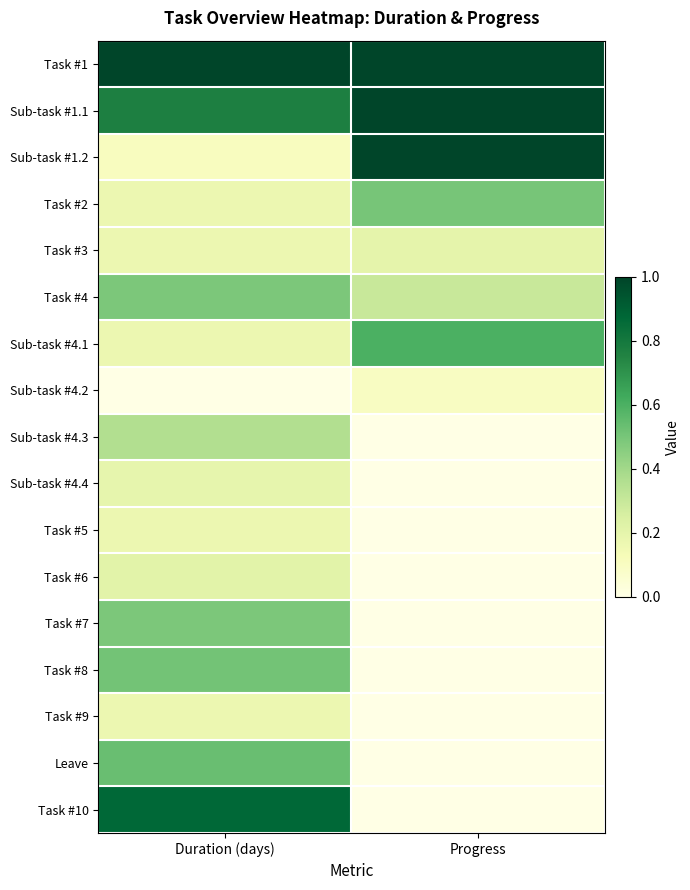

Count the number of categories in the chart.

2